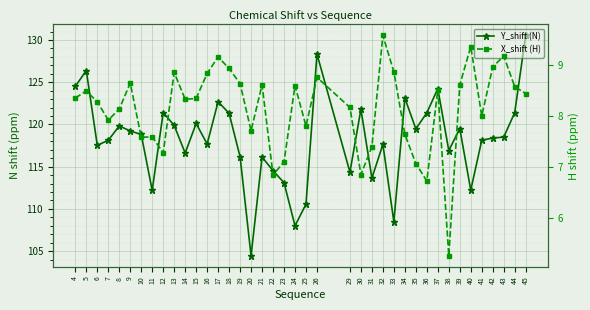

Rank the series by their average value, from highest to lowest.

Y_shift (N), X_shift (H)